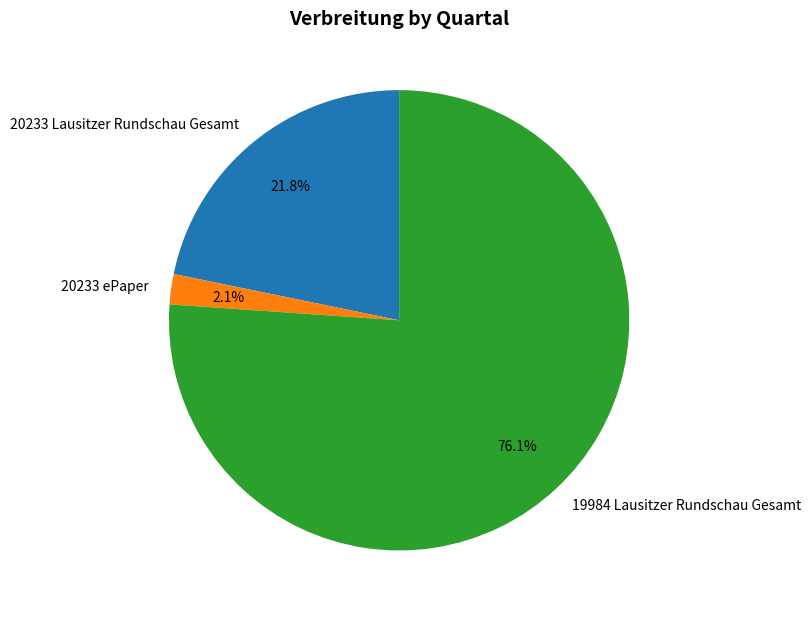

To the nearest percent, what is the difference between the 19984 Lausitzer Rundschau Gesamt and 20233 Lausitzer Rundschau Gesamt slice percentages?

54%